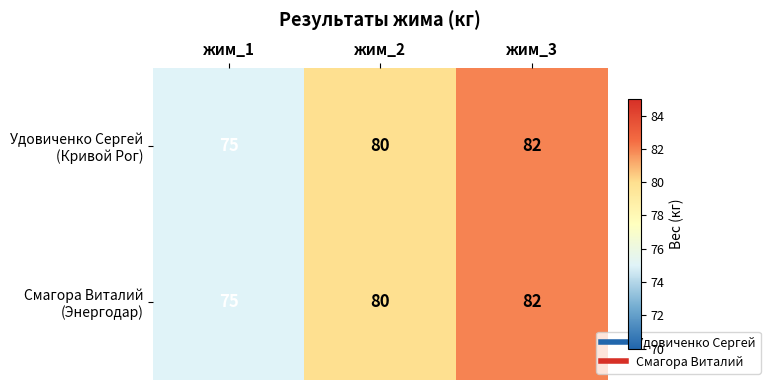

How many series are shown in this chart?

2